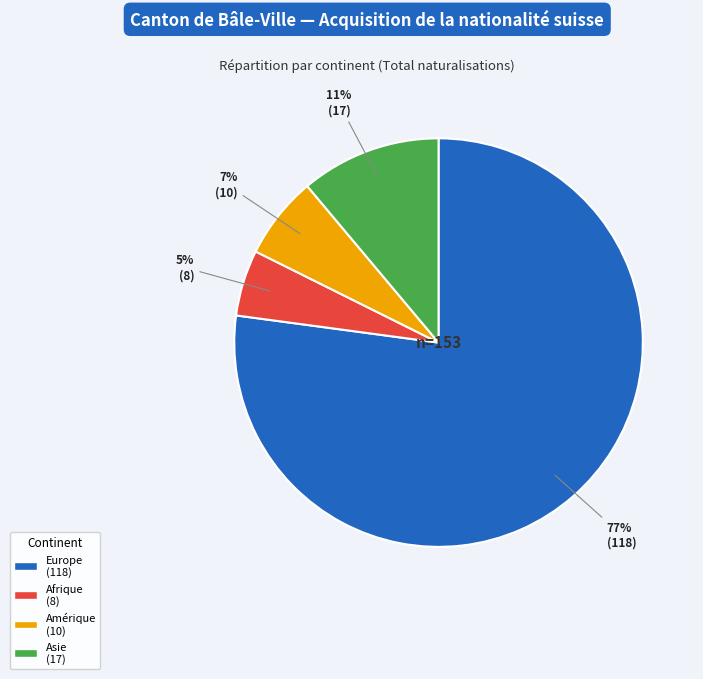

To the nearest percent, what is the difference between the largest and smallest slice percentages?

72%